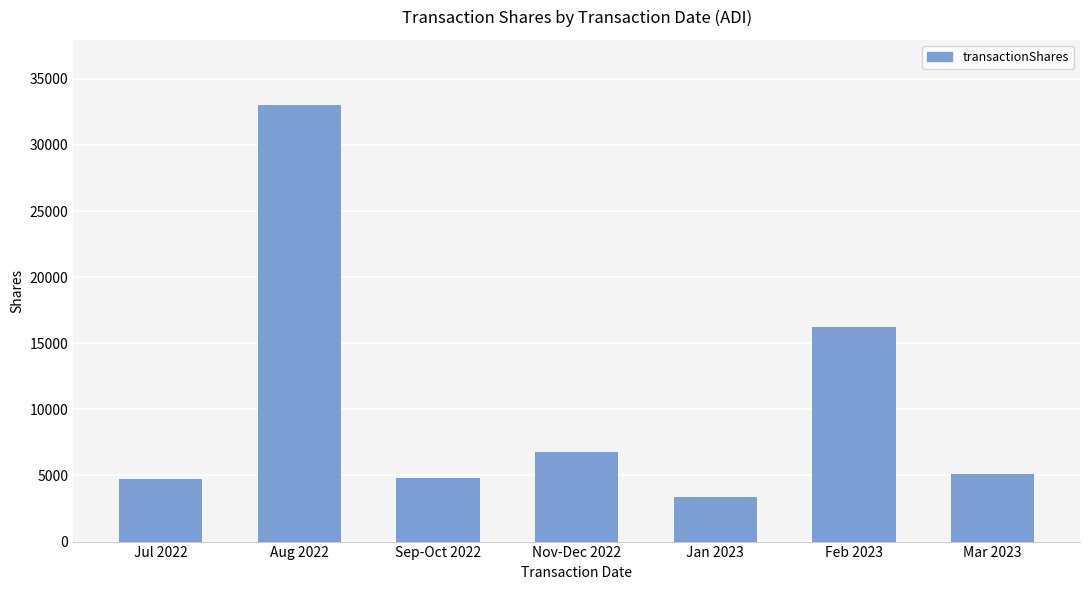

At which label is the value closest to 18200?

Feb 2023